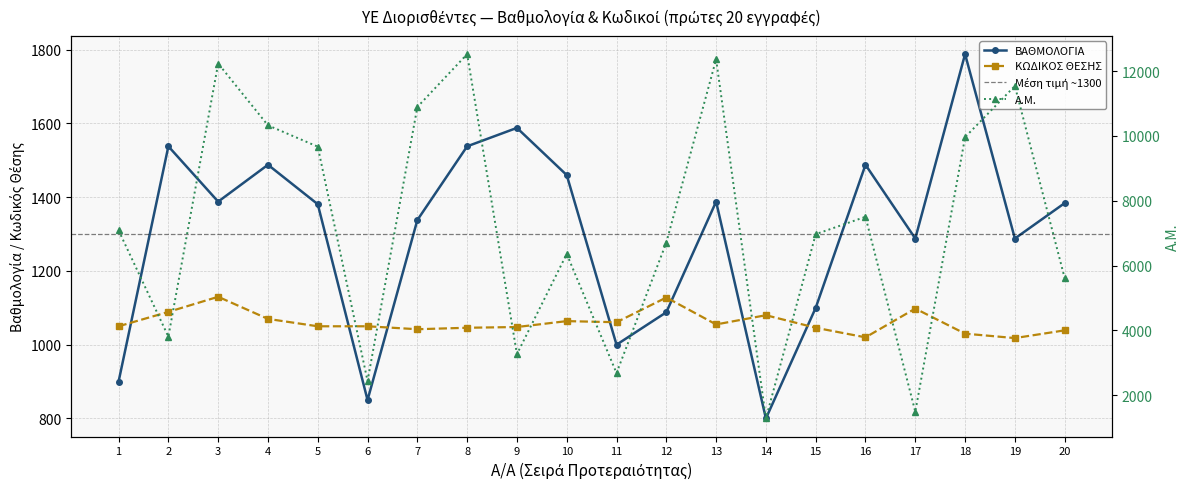

True or false: Α.Μ. and ΒΑΘΜΟΛΟΓΙΑ intersect in this chart.

False